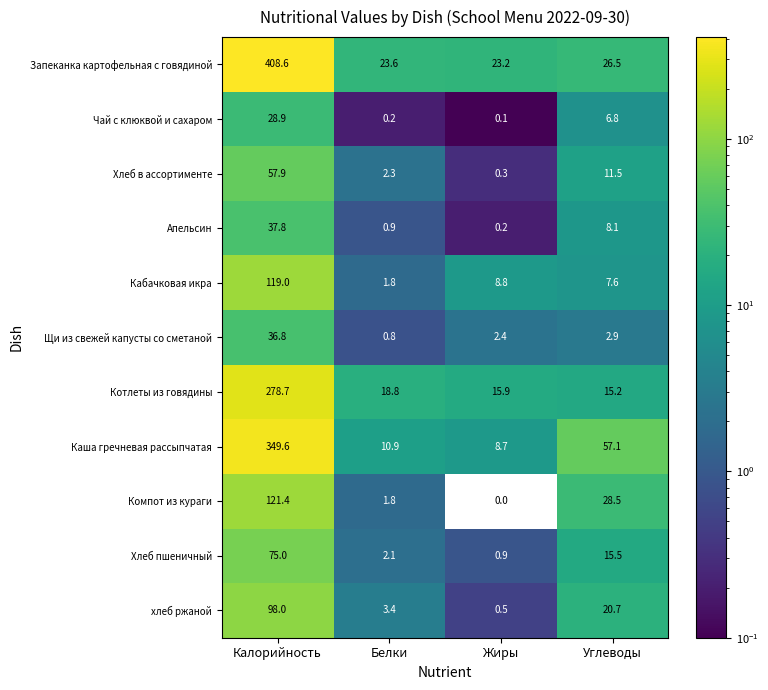

At which category does the chart reach its minimum across all series?

Жиры